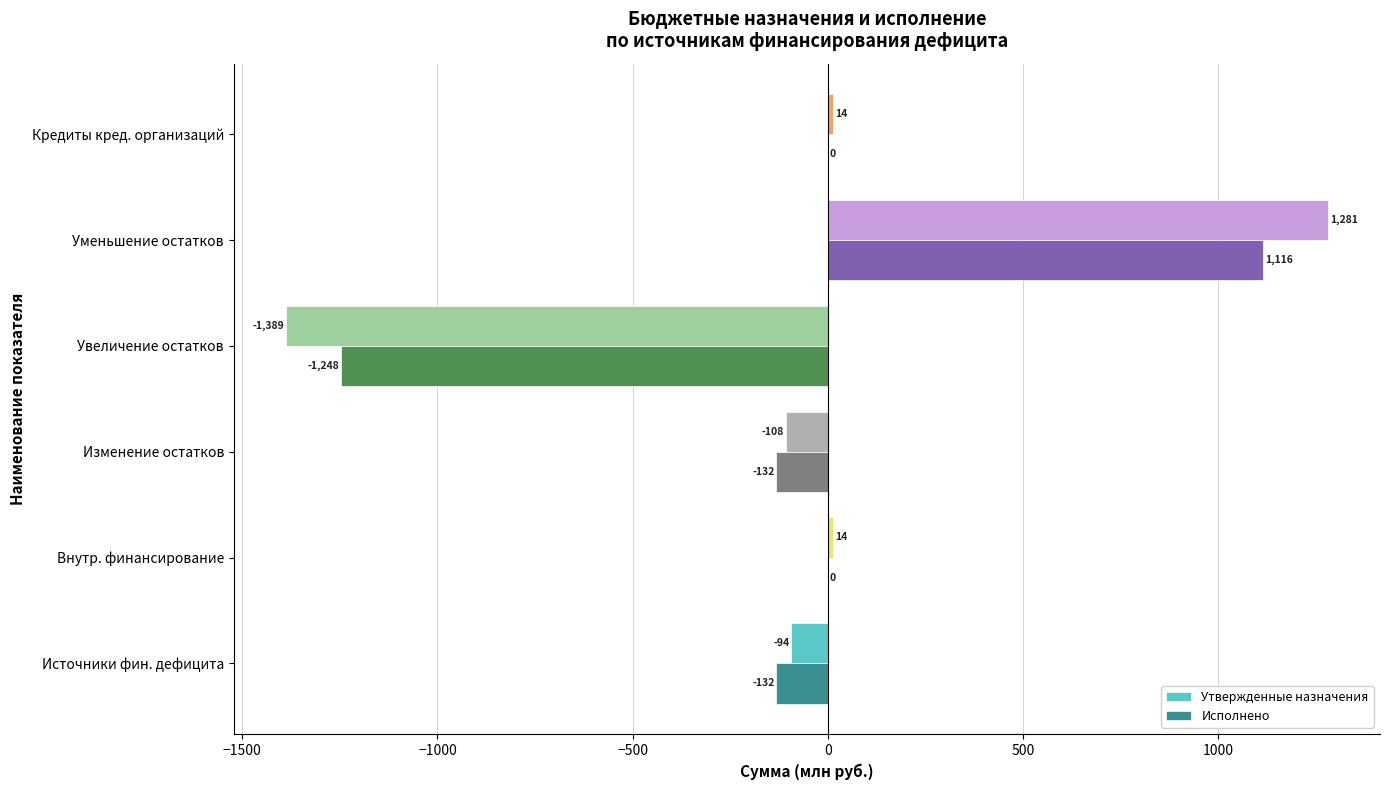

What is the maximum value shown in the chart?

1281.0